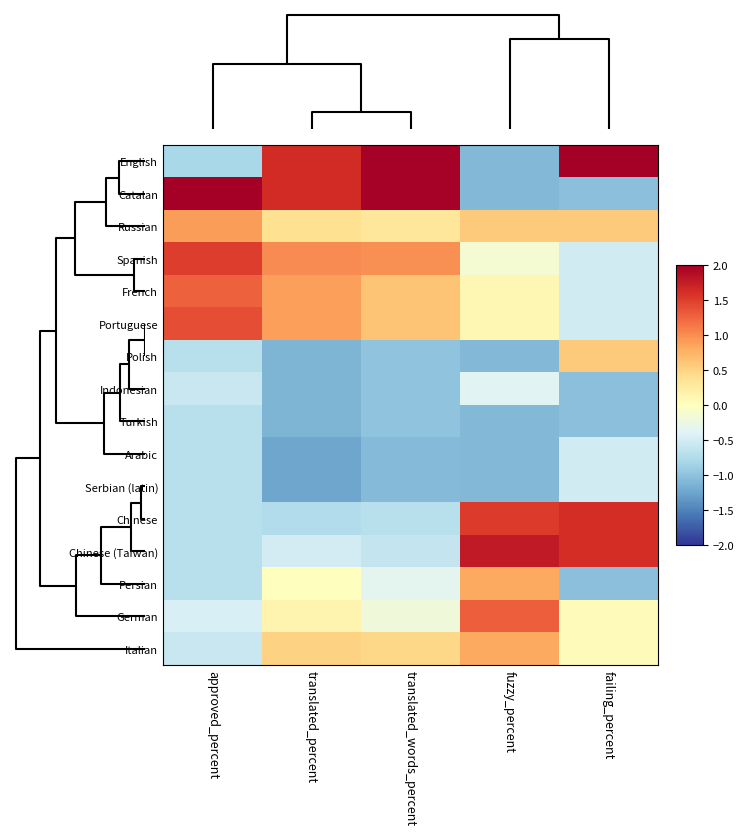

Rank the series by their maximum value, from highest to lowest.

English, Catalan, Chinese (Taiwan), Chinese, Spanish, Portuguese, German, French, Russian, Persian, Italian, Polish, Indonesian, Arabic, Serbian (latin), Turkish